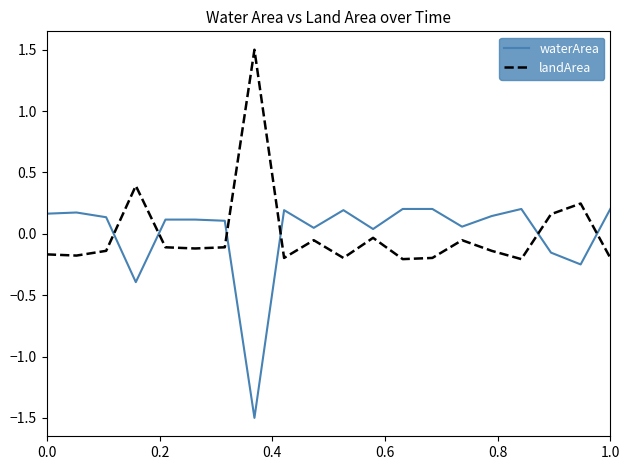

What is the difference between the maximum and minimum values in the waterArea series?

1.7